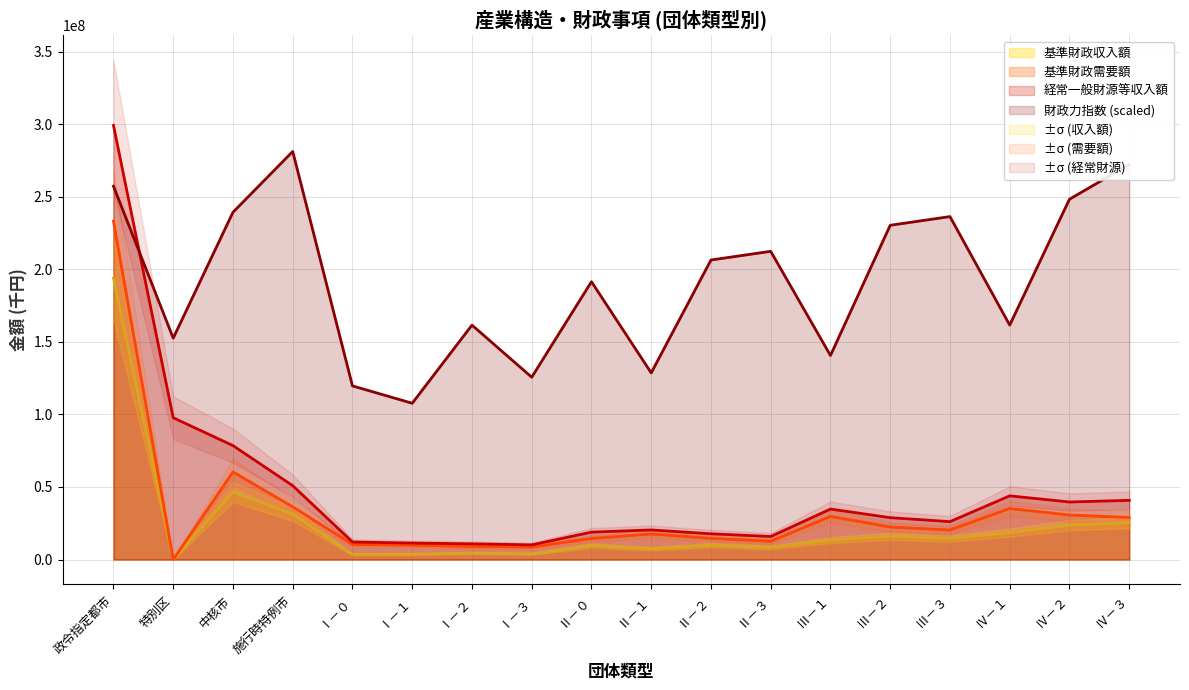

In 財政力指数, how many points are higher than both neighbors (excluding endpoints)?

5